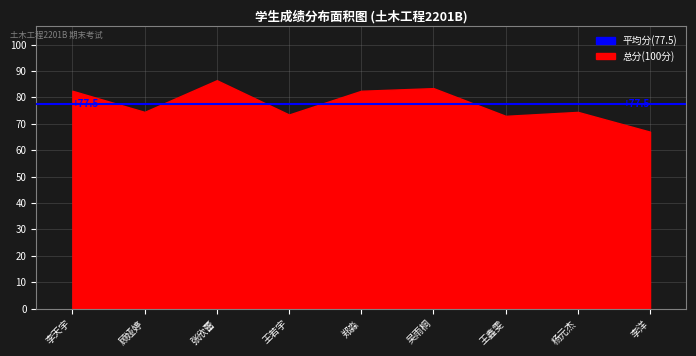

Reading right to left, extract all data points from this chart.

67.0	74.5	73.0	83.5	82.5	73.5	86.5	74.5	82.5